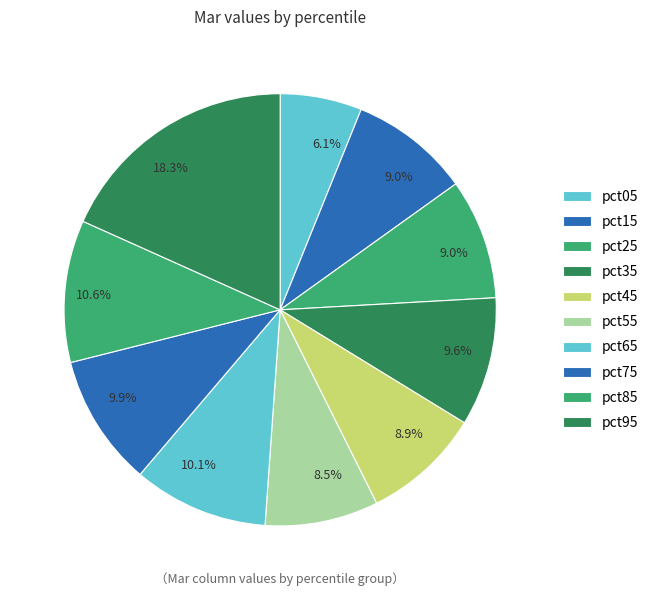

What percentage is the pct05 slice, to the nearest percent?

6%